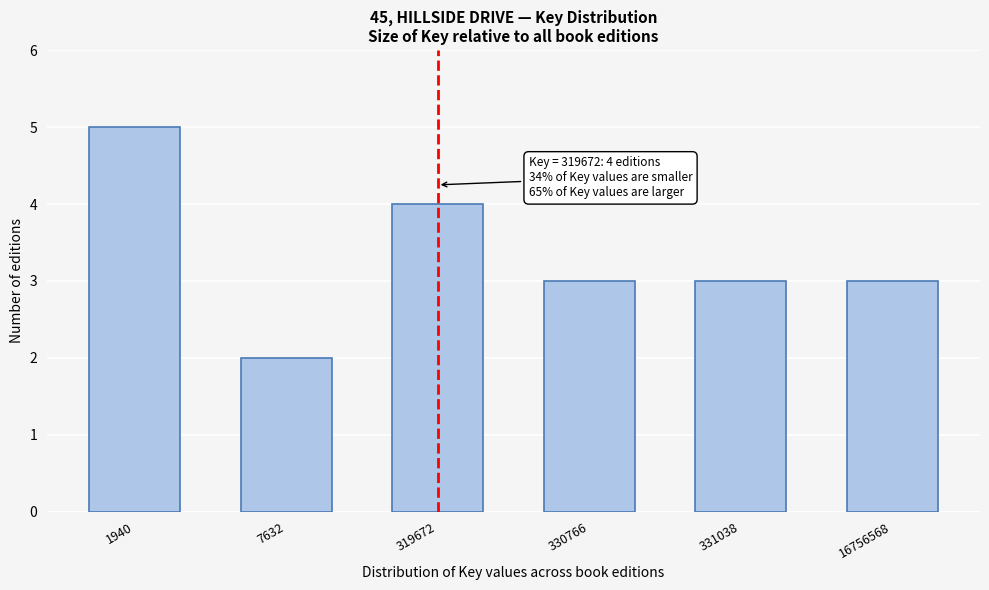

Reading right to left, list all the values displayed in this chart.

16756568=3	331038=3	330766=3	319672=4	7632=2	1940=5